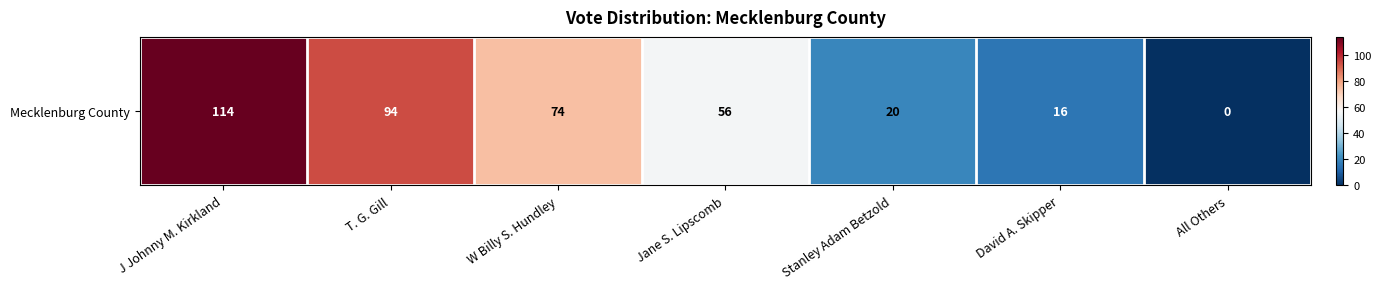

The chart shows a value of 133 at T. G. Gill. True or false?

False